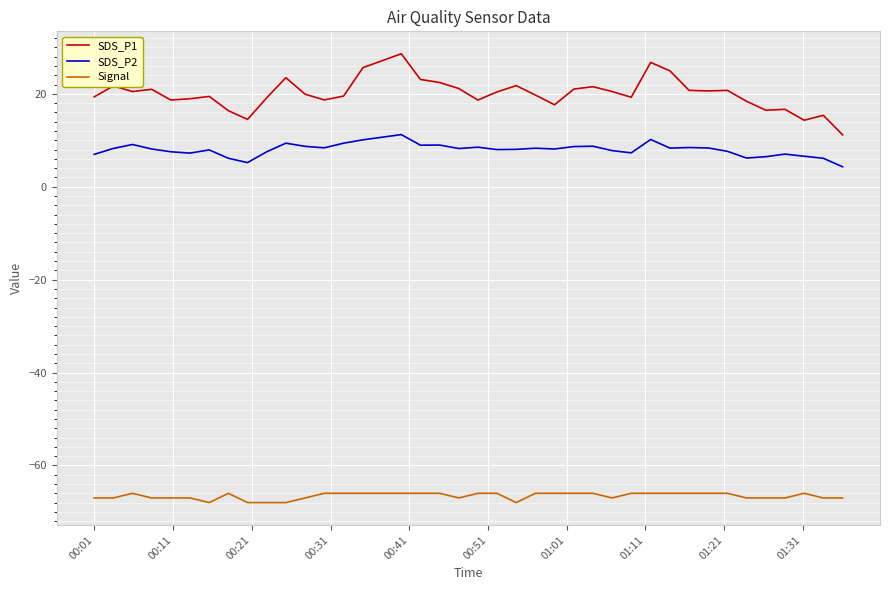

True or false: SDS_P1 has more than 2 points higher than both neighbors.

True